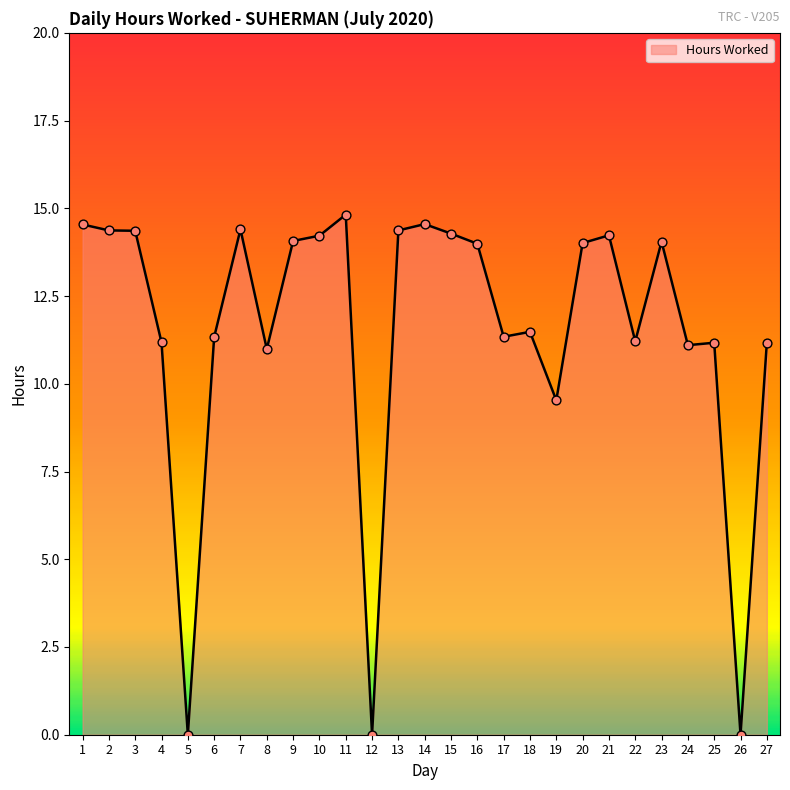

What is the change in value from 2 to 19?

-4.8